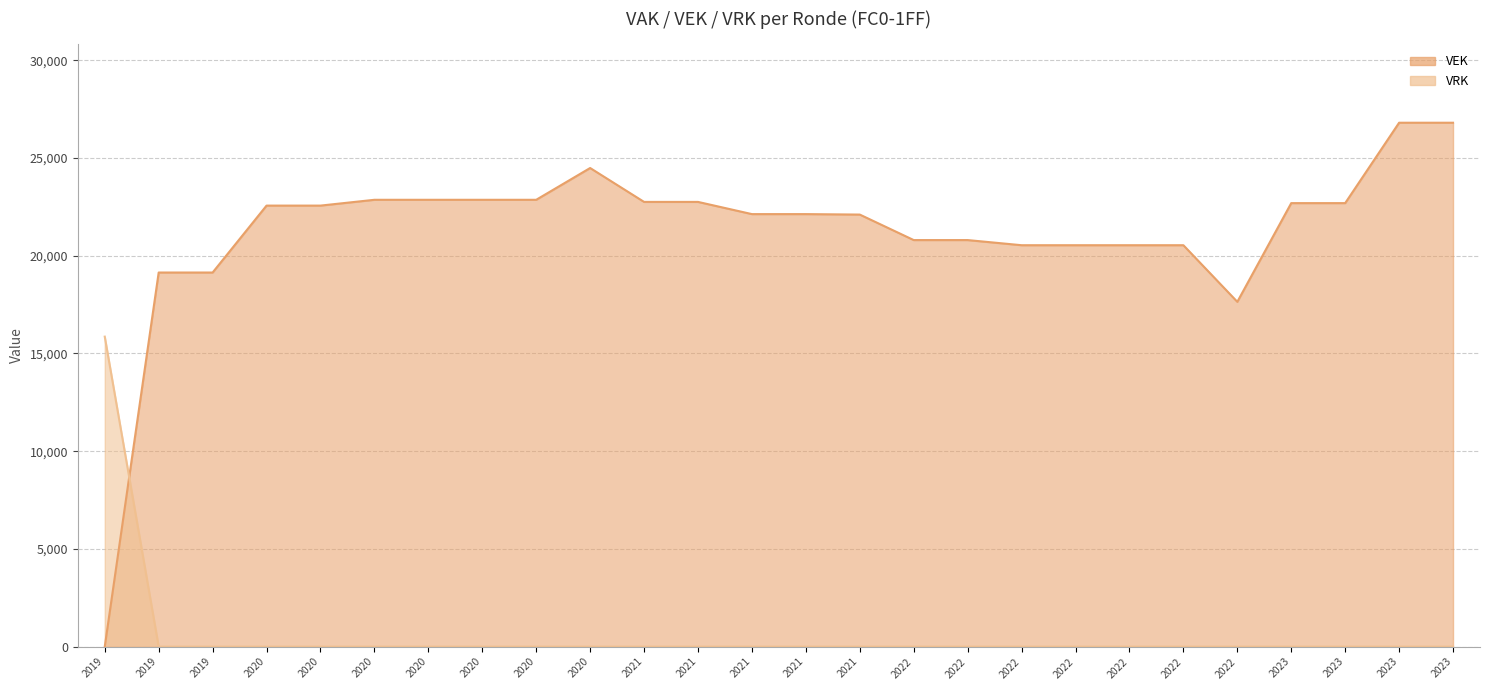

Which has a higher value, 2020 or 2023?

2023